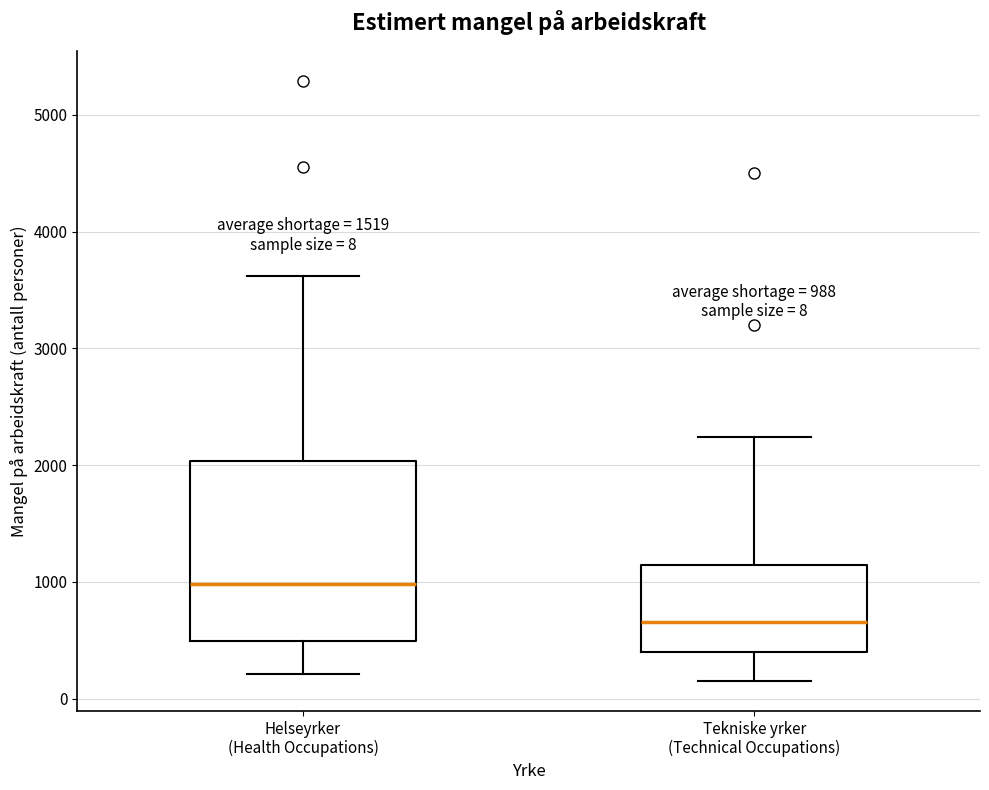

Which box is the tallest, from its lower edge to its upper edge?

Helseyrker (Health Occupations)